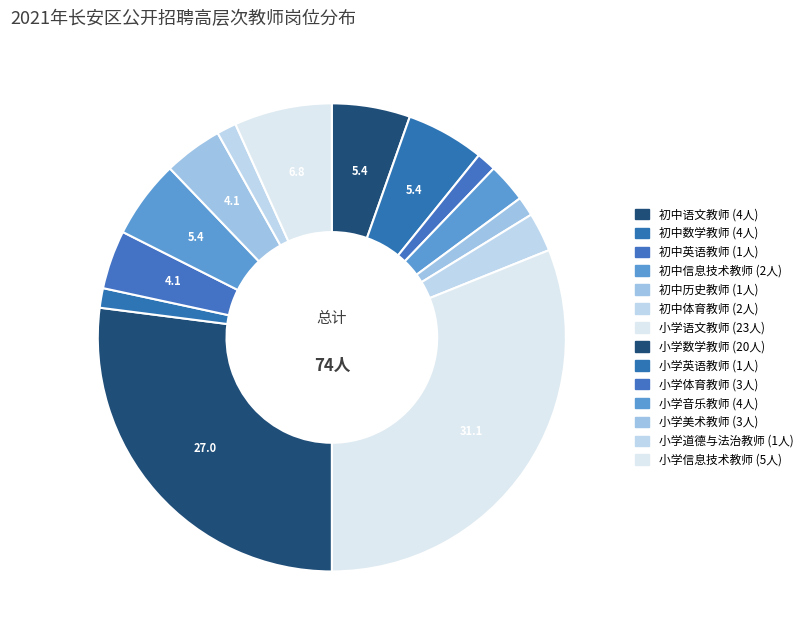

To the nearest percent, what percentage of the pie is 初中历史教师?

1%